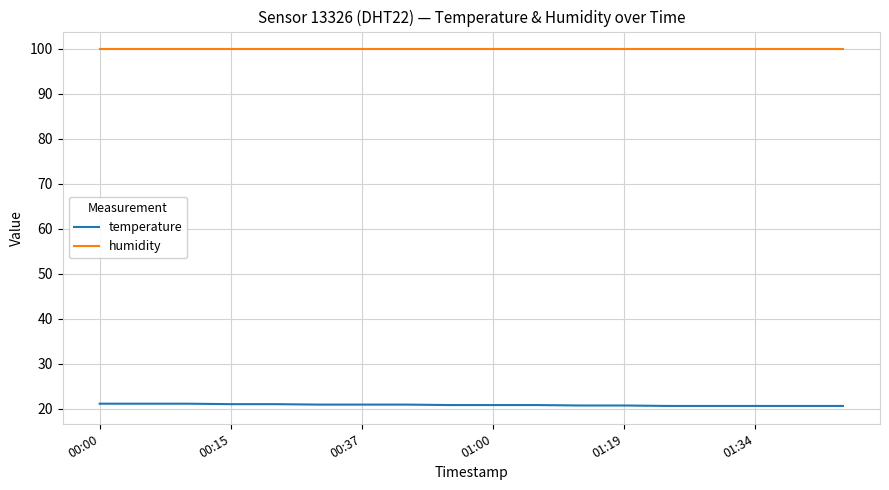

Is this an area chart (filled region under the line)?

No